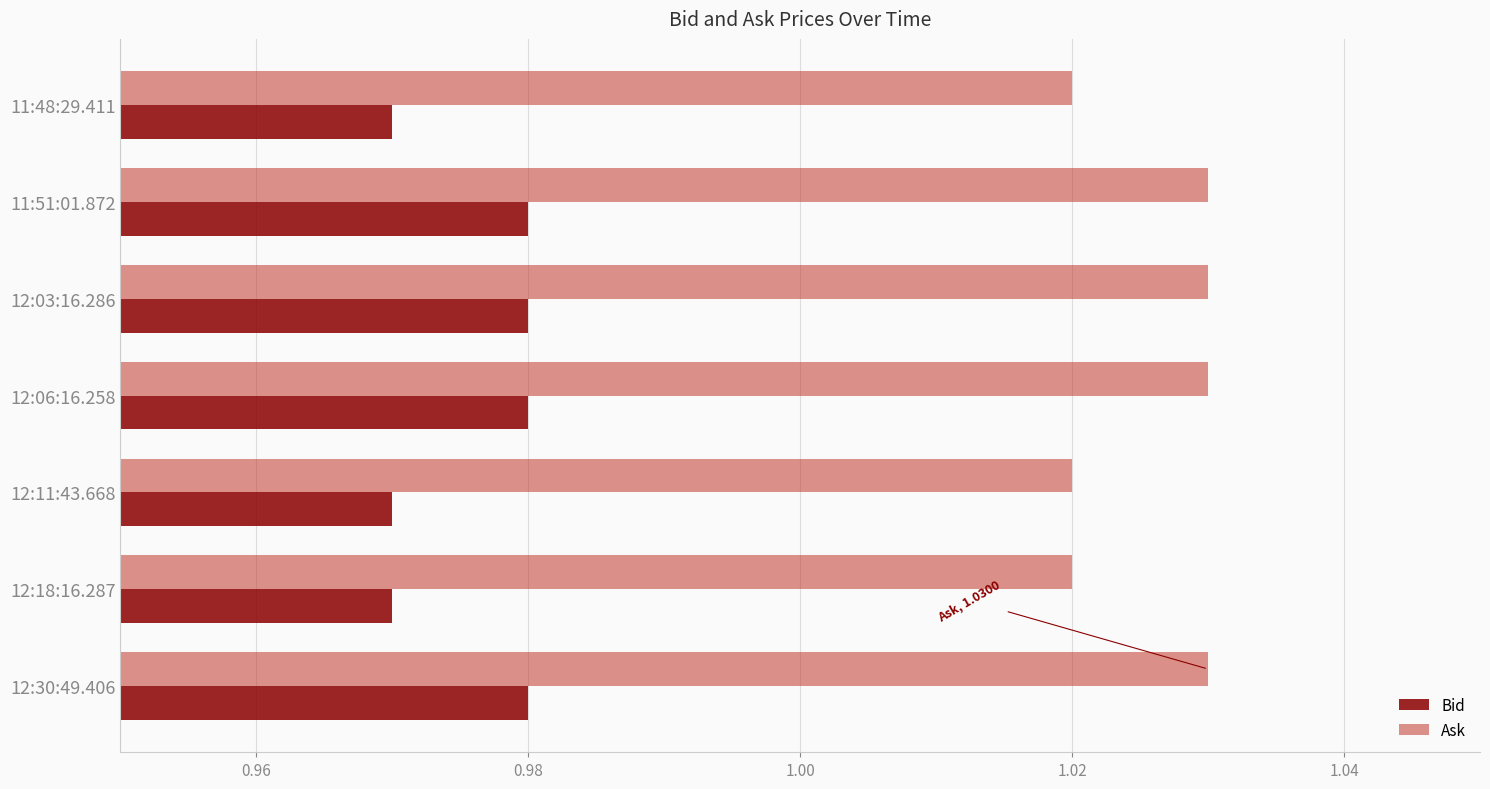

At how many categories does at least one series exceed 1?

7